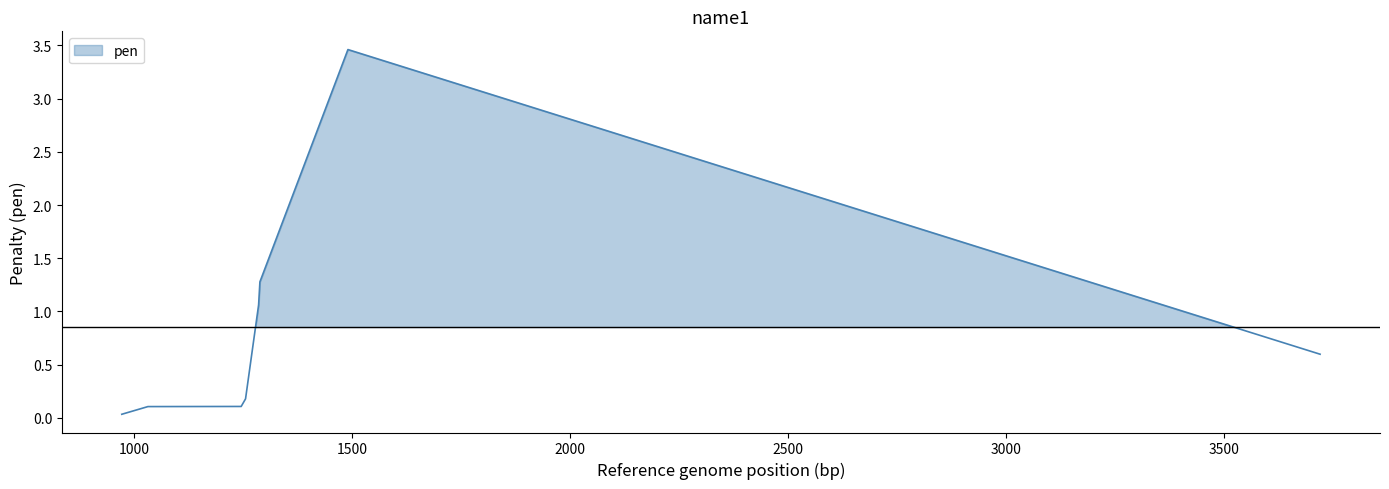

The chart shows a value of 0.0 at 1500. True or false?

False